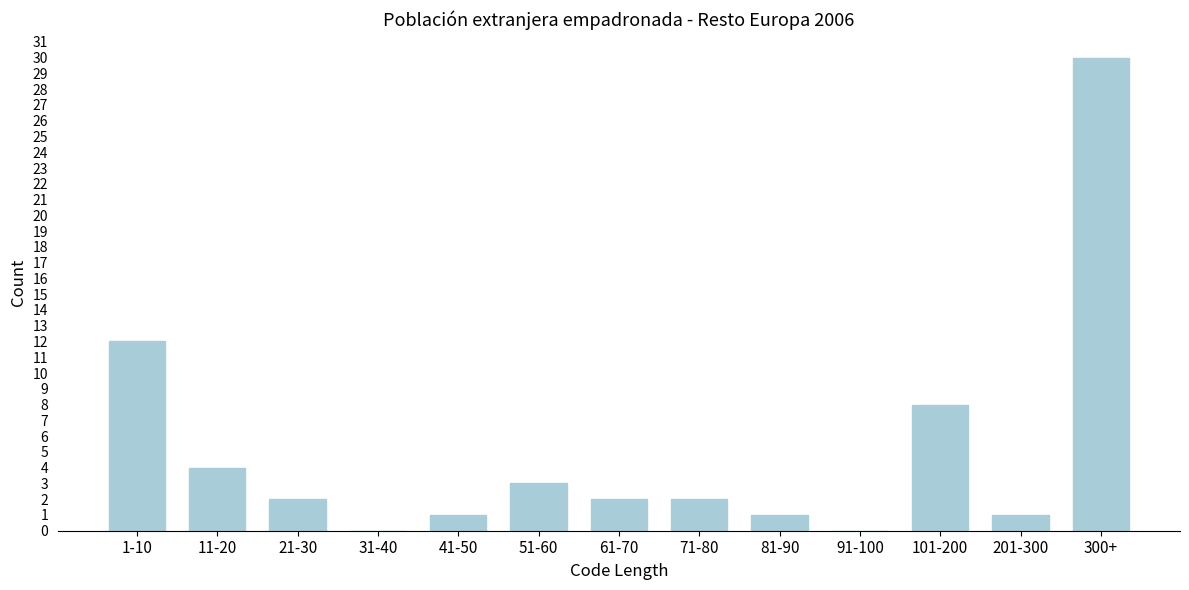

Reading left to right, list all the values displayed in this chart.

1-10=12	11-20=4	21-30=2	31-40=0	41-50=1	51-60=3	61-70=2	71-80=2	81-90=1	91-100=0	101-200=8	201-300=1	300+=30